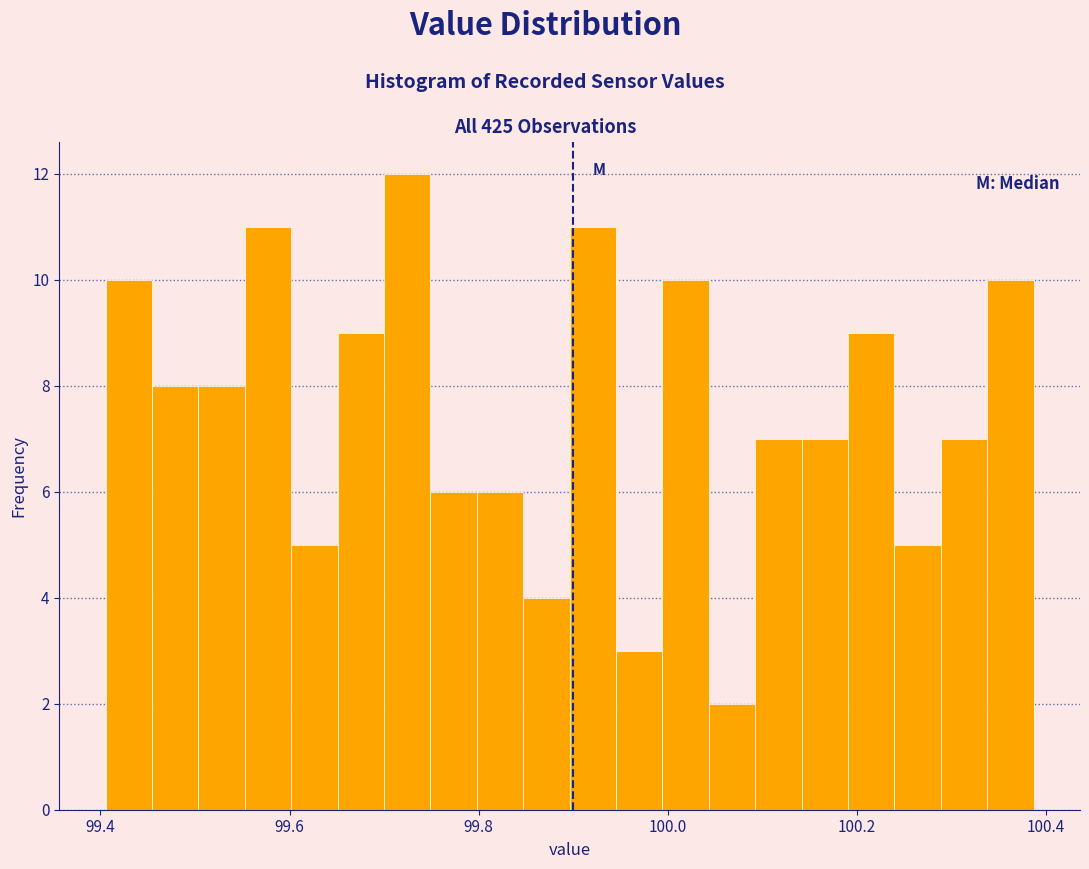

Around what value on the x-axis is the tallest bar? Give the approximate position of its centre, as read against the axis.

99.72